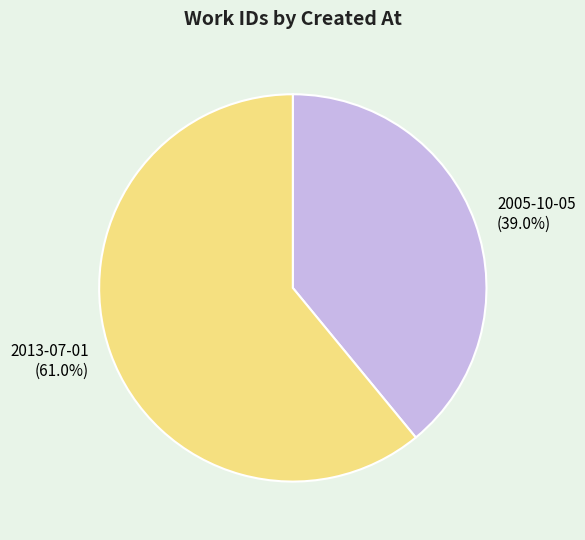

Is there any slice that represents more than half of the pie?

Yes